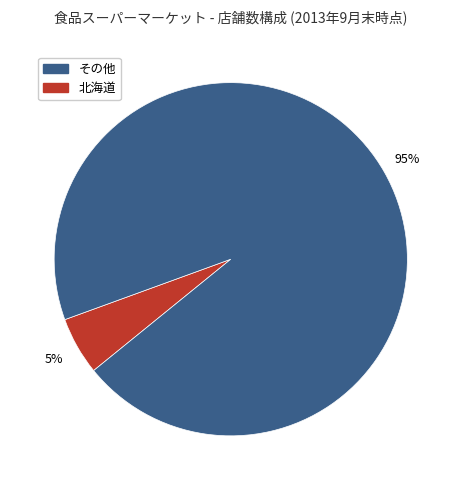

Is there a majority slice in this chart?

Yes